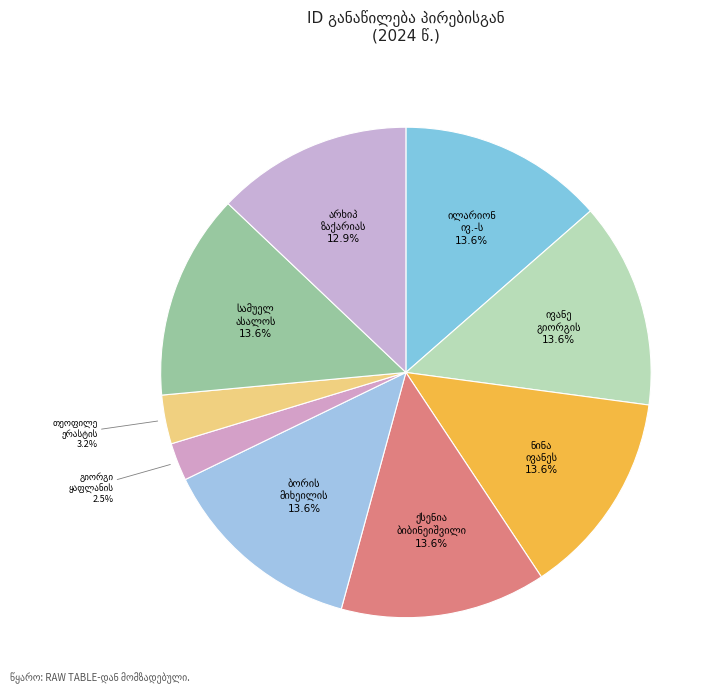

Is it true that არხიპ ზაქარიას ძე ბლიაძე is 2% of the pie?

False